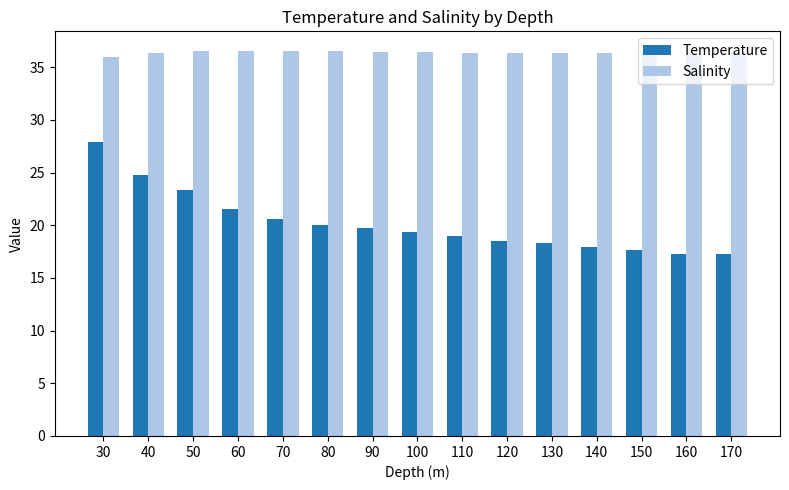

At which label does Salinity reach its minimum?

30